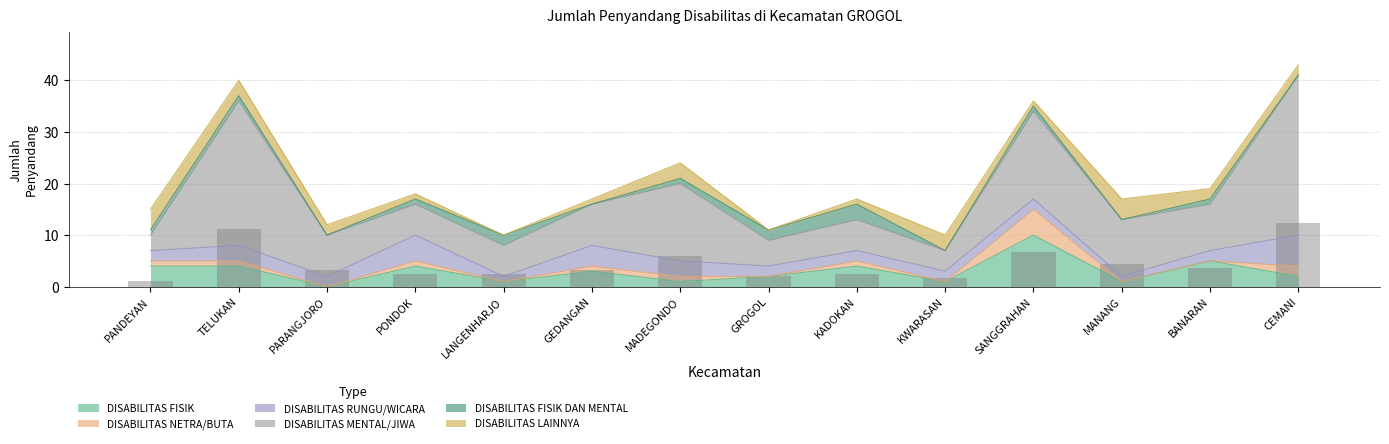

The chart shows a value of 1.2 at PANDEYAN. True or false?

True